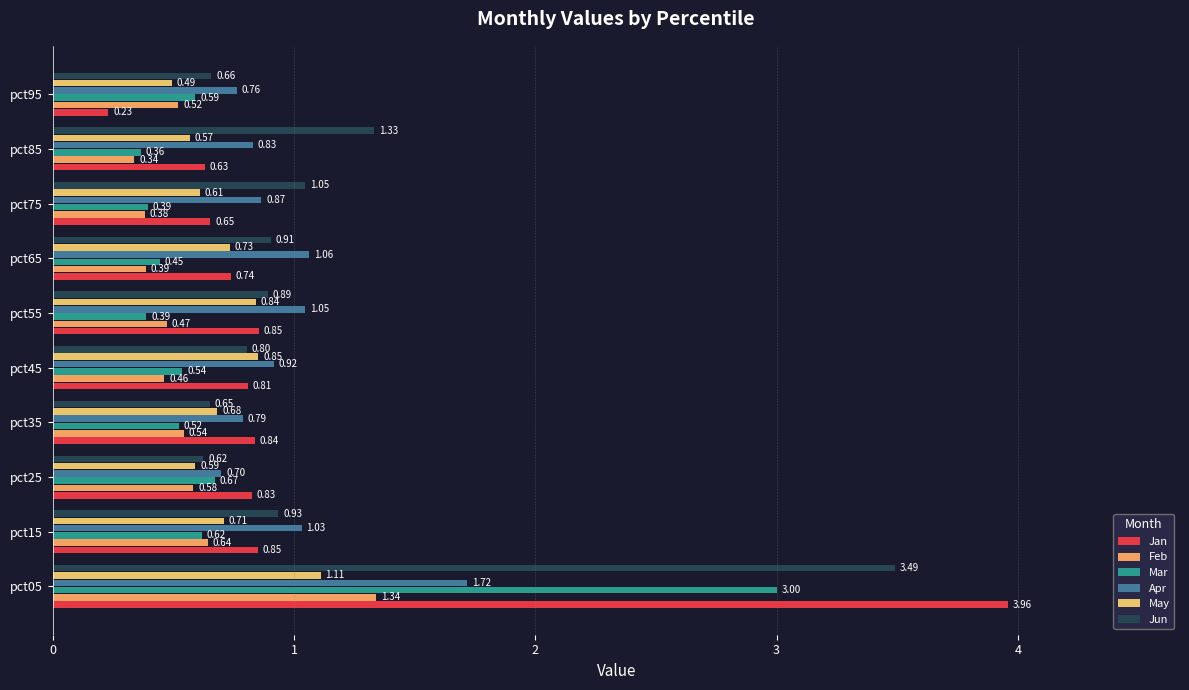

How many distinct data groups are displayed?

6